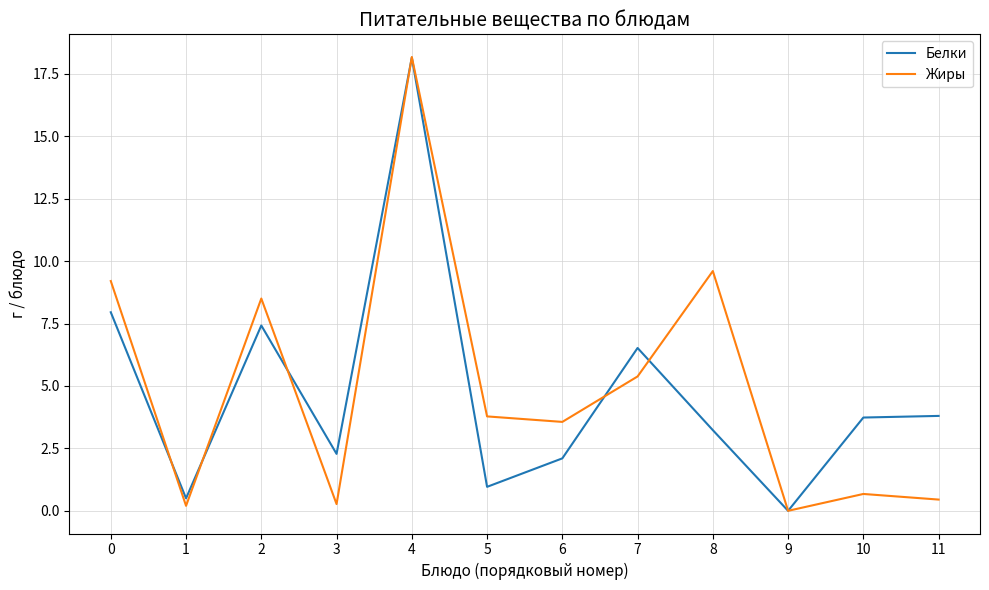

Where is the first local minimum for Жиры?

1